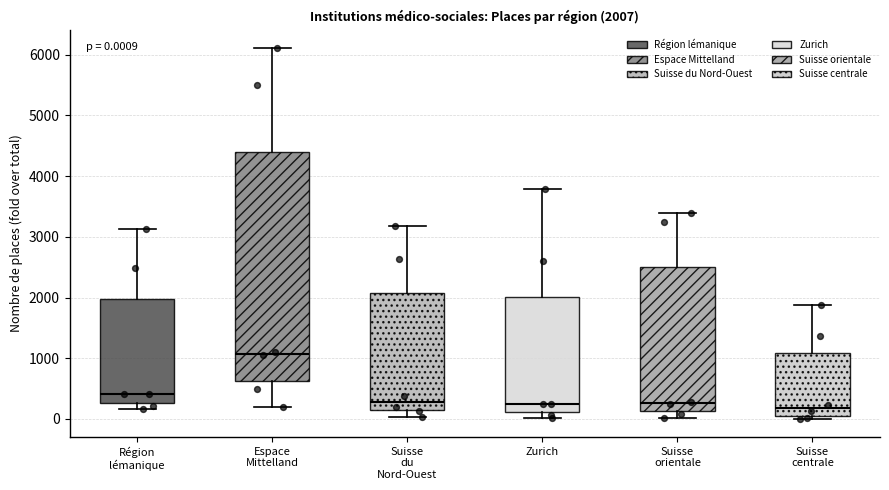

Comparing the boxes themselves (not the whiskers), which one is the tallest?

Espace Mittelland